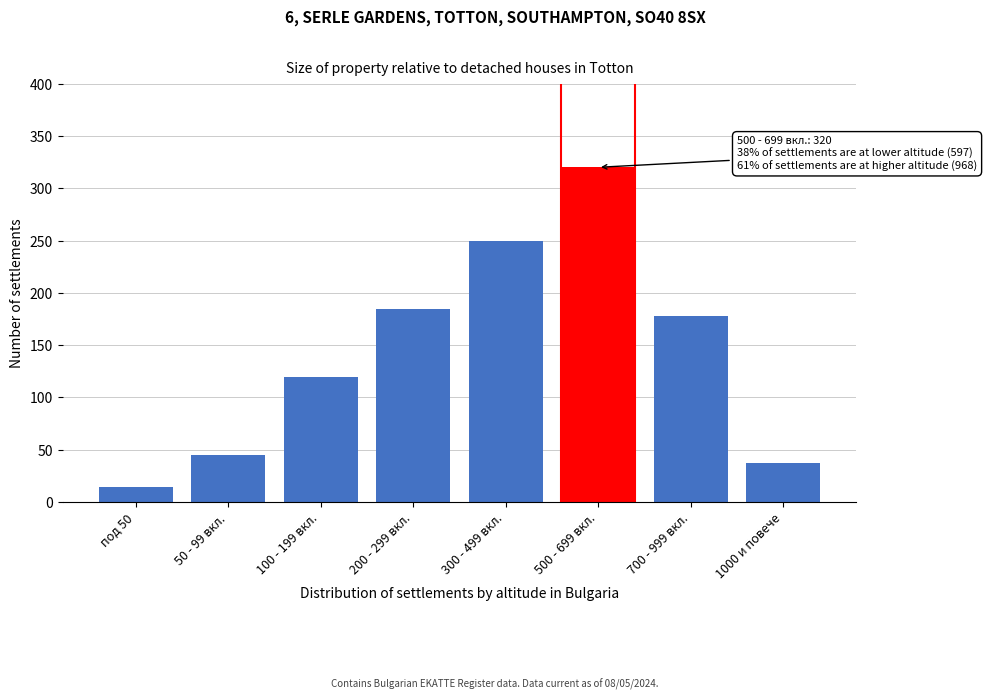

Reading left to right, list all the values displayed in this chart.

14	45	120	185	250	320	178	37